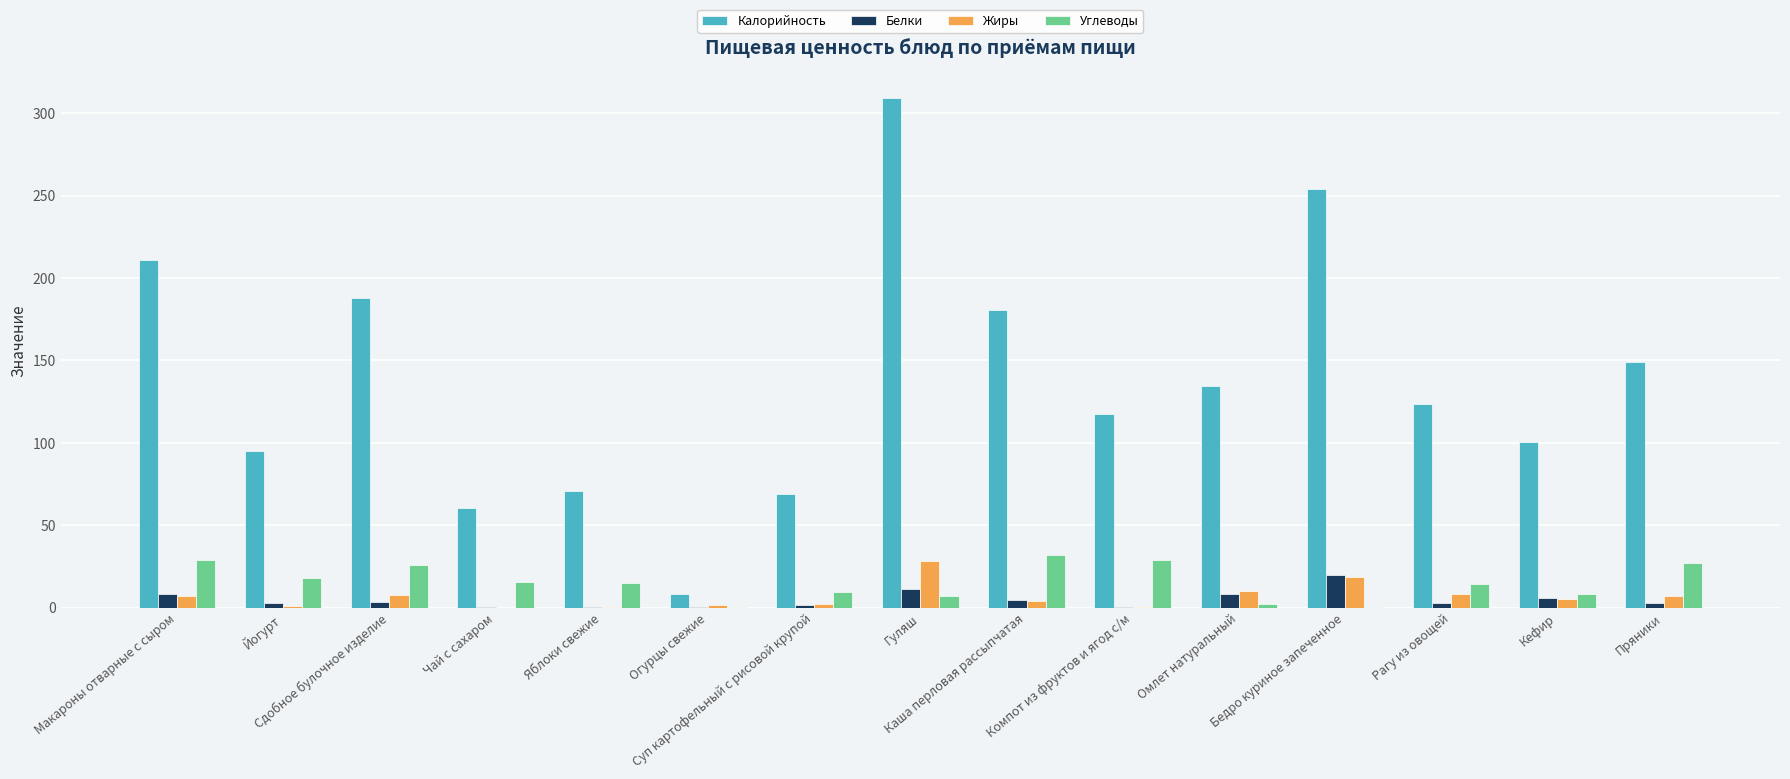

Which series has the largest total across all categories?

Калорийность